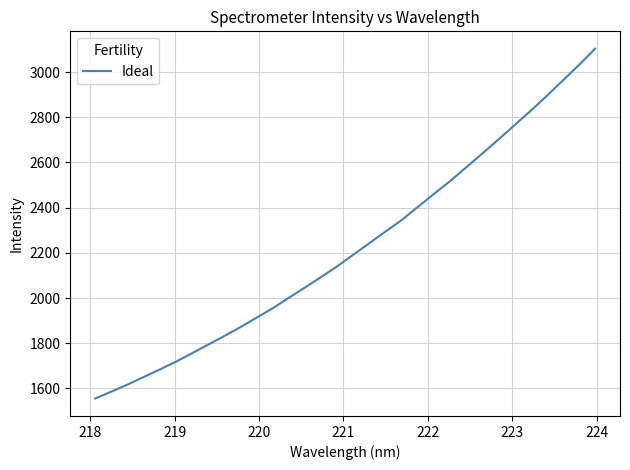

True or false: there are more than 0 points higher than both neighbors.

False